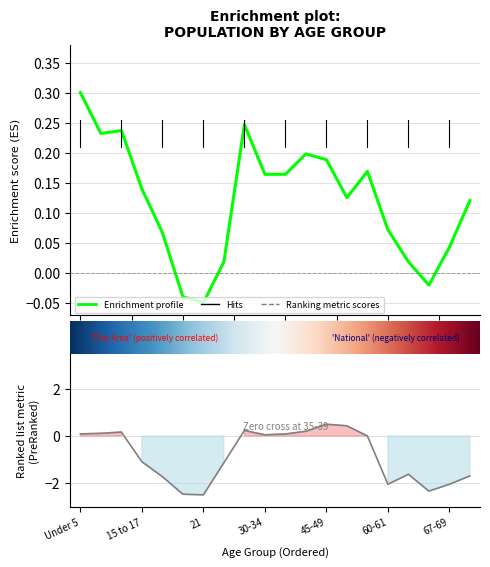

How many lines are shown in the chart?

2